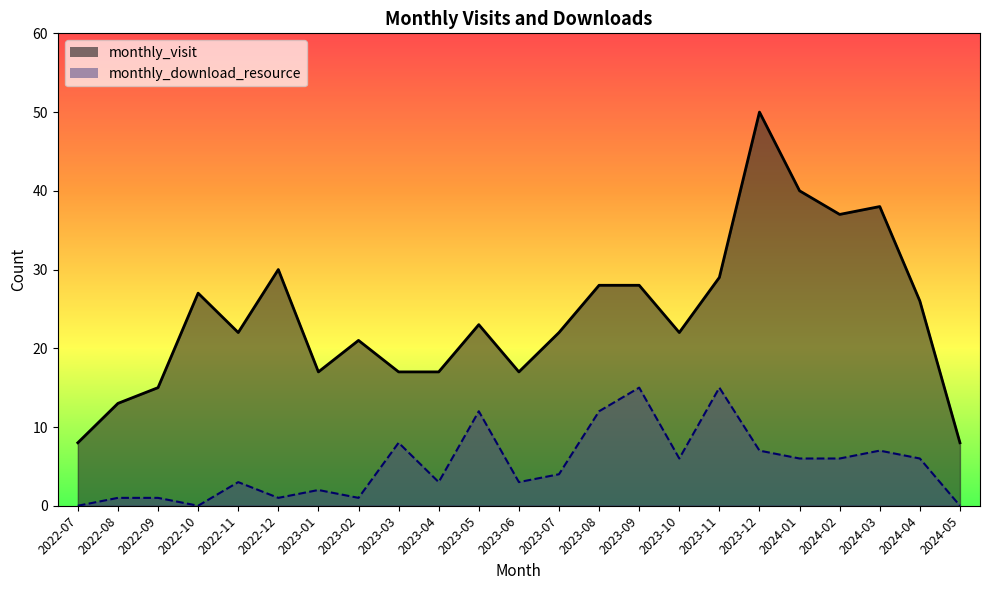

What is the difference between the monthly_download_resource values at 2023-05 and 2022-12?

11